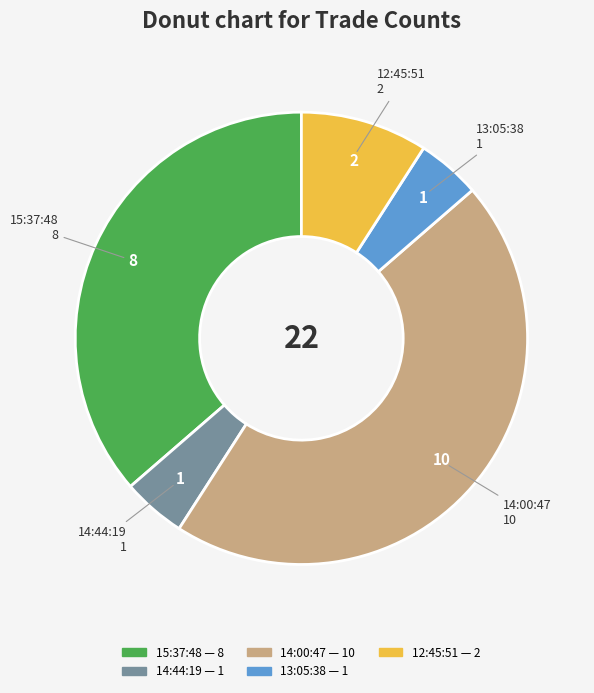

Which slice is the largest?

14:00:47